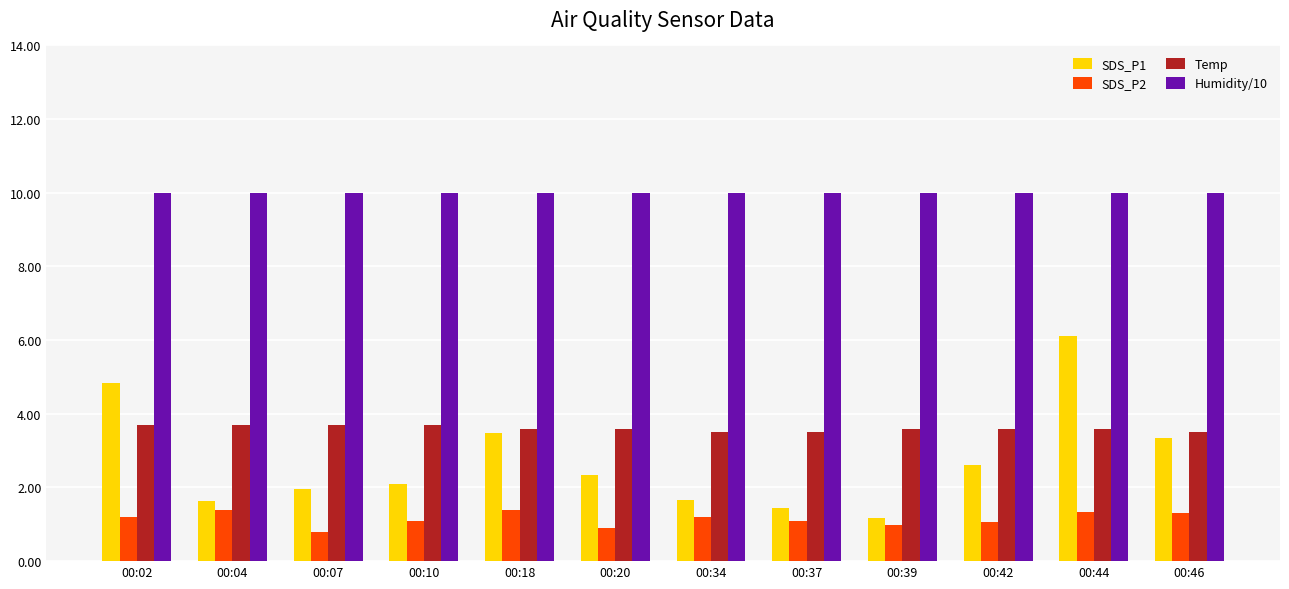

What is the difference between the SDS_P2 values at 00:18 and 00:10?

0.3